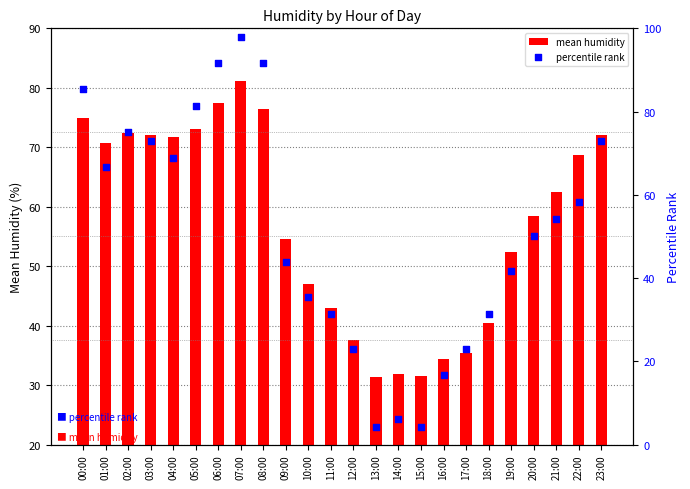

What are all the series names shown in the legend?

mean humidity, percentile rank